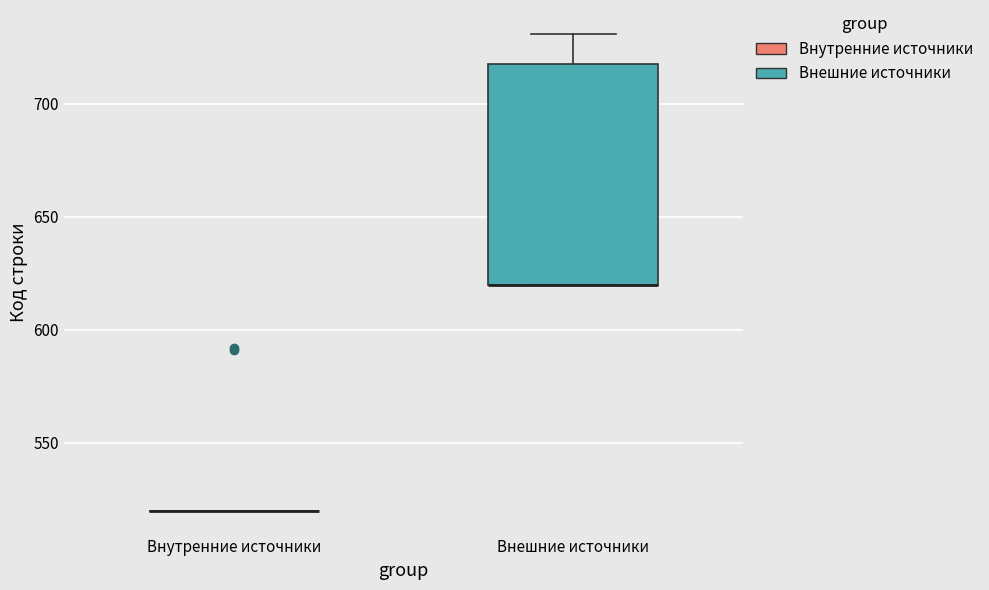

Where is the upper edge of the box for Внешние источники on the y-axis? The values are not printed on the chart, so give them approximately, as read against the axis.

720